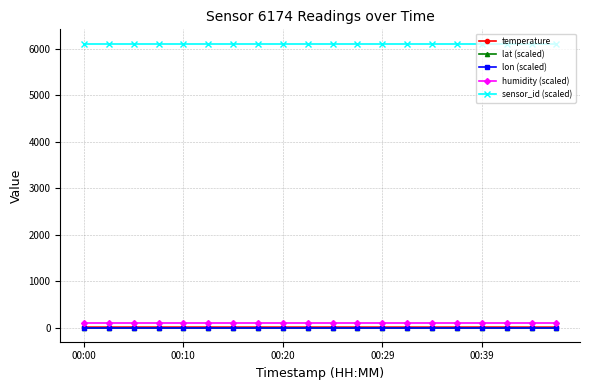

At which category does the chart reach its minimum across all series?

00:00